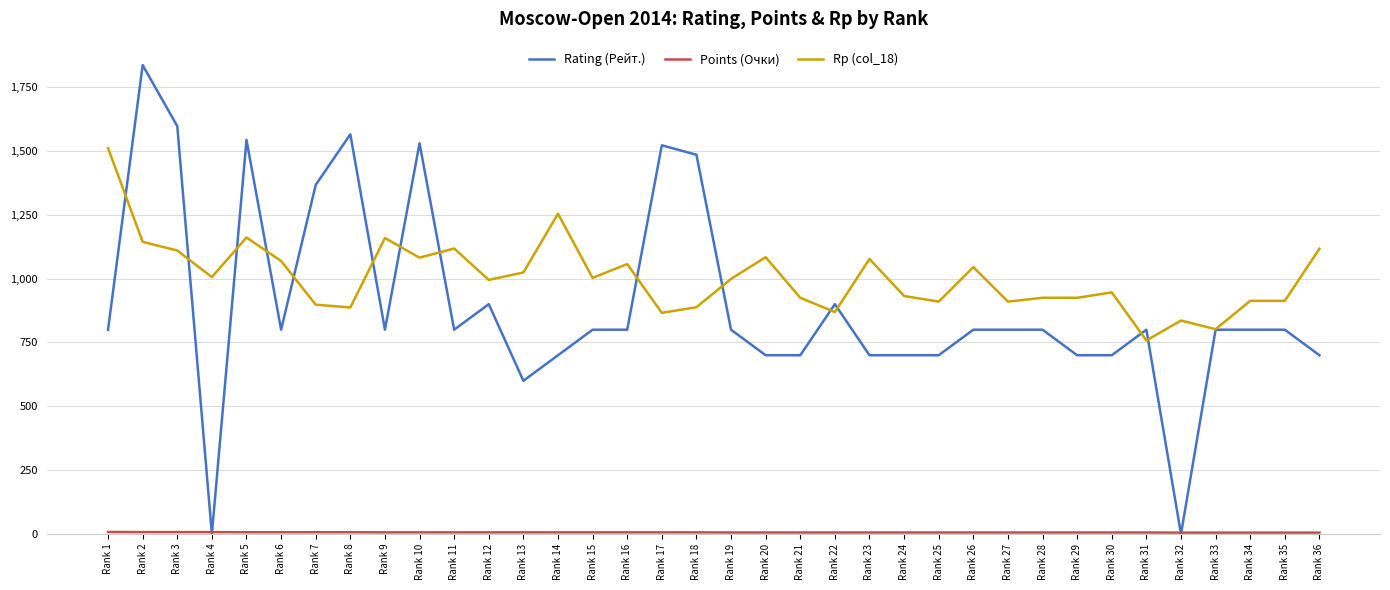

The value of Rp (col_18) at Rank 30 is 1441.3. True or false?

False